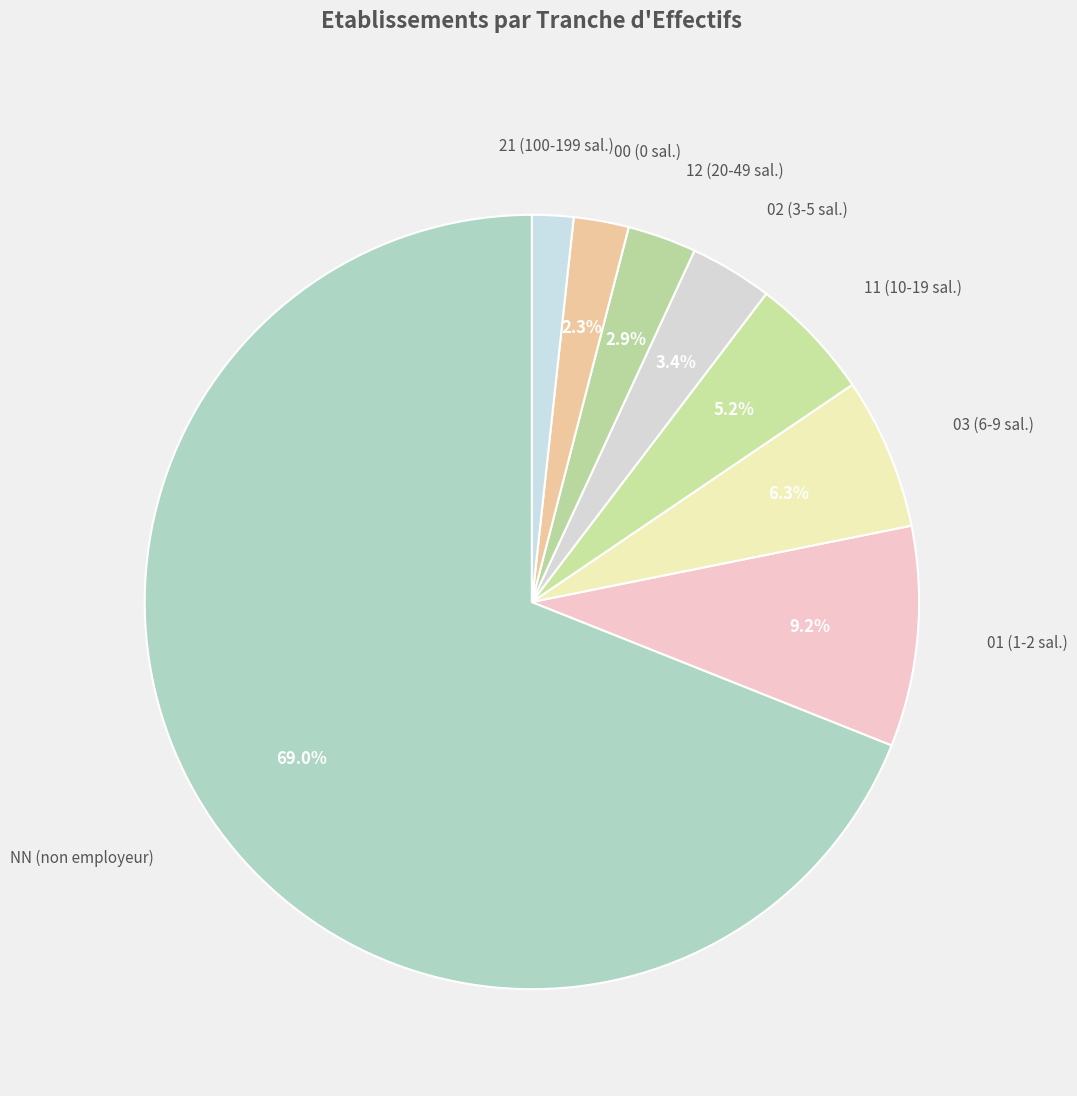

Is there any slice that represents more than half of the pie?

Yes